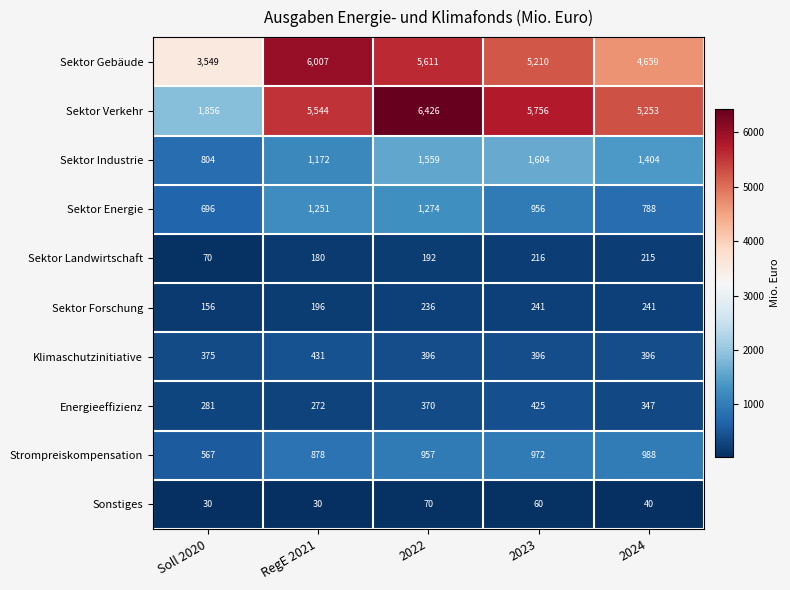

What is the total value across all series at Soll 2020?

8384